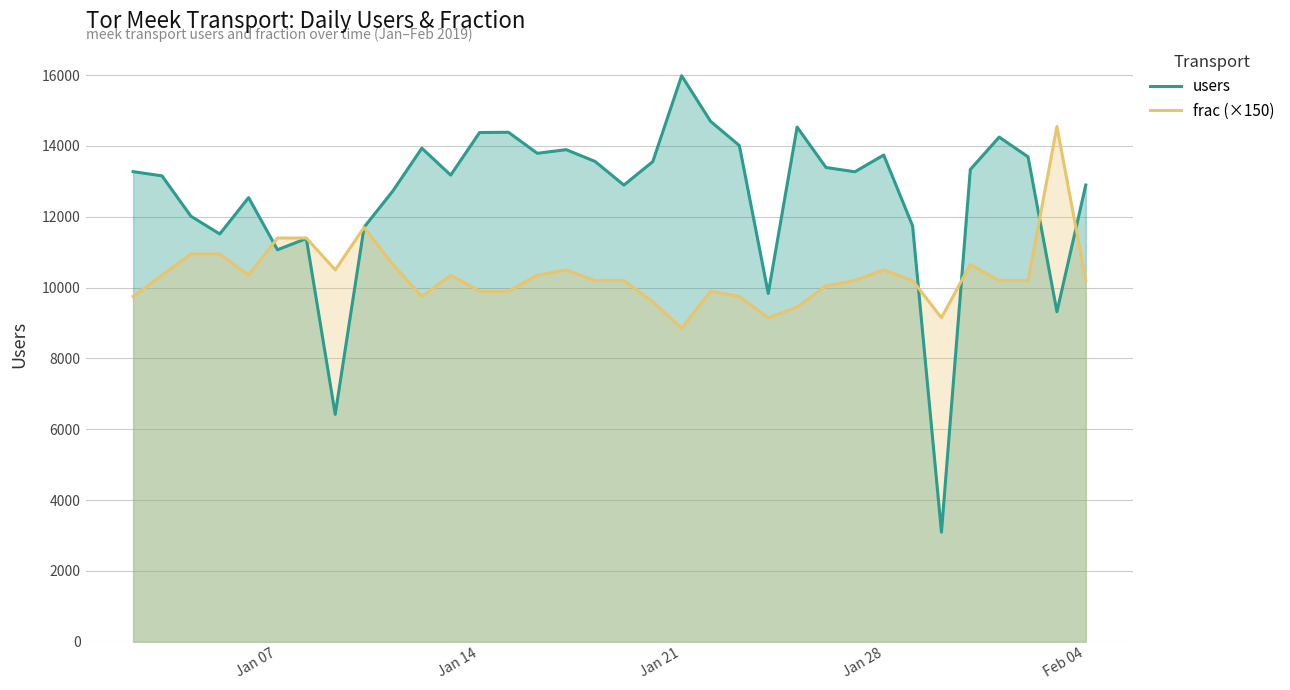

Which series has the largest range (max minus min)?

users